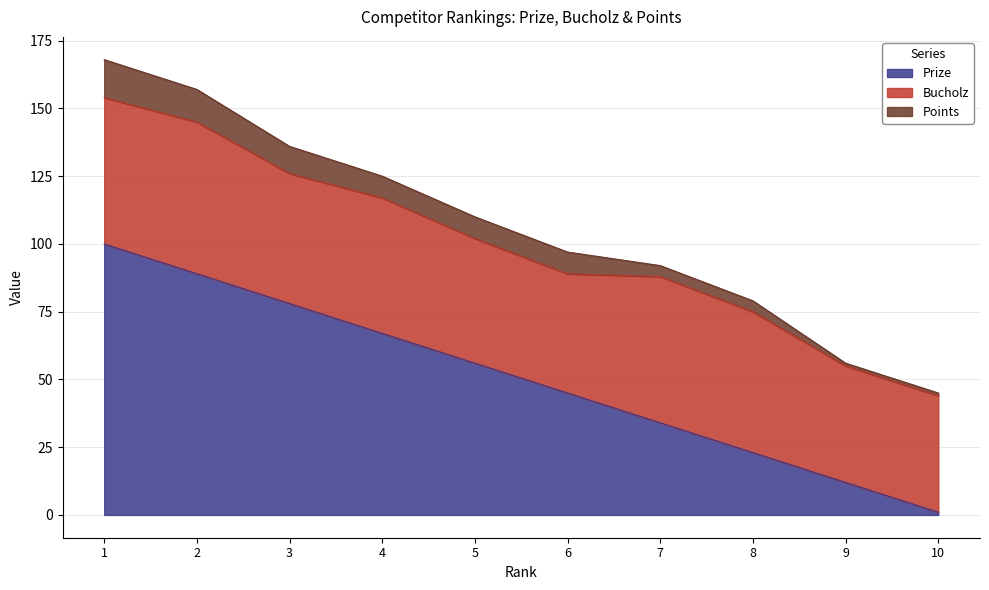

What is the maximum value shown in the chart?

100